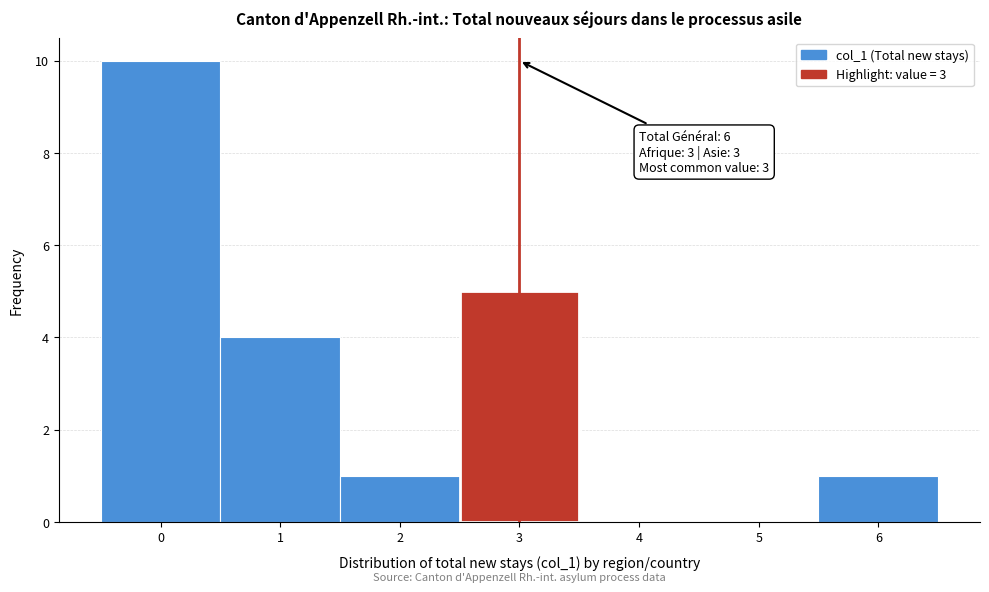

Over which range of the x-axis is the bar tallest?

-0.5 to 0.5